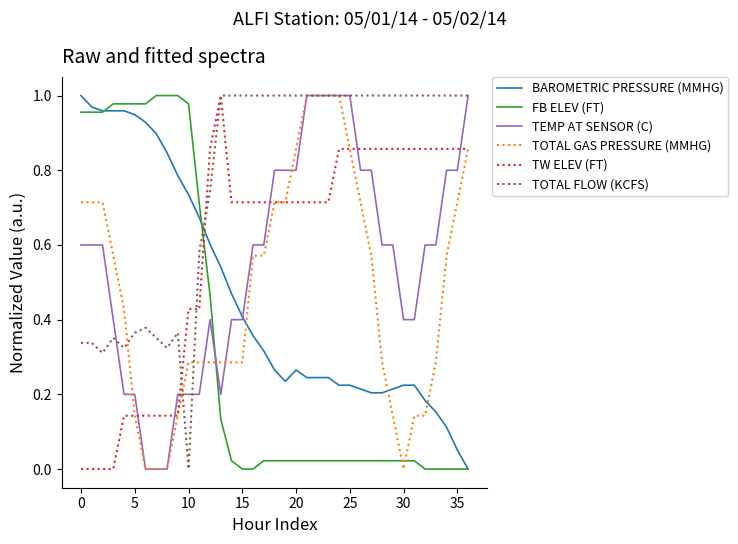

How many values in TOTAL FLOW (KCFS) are above zero?

36